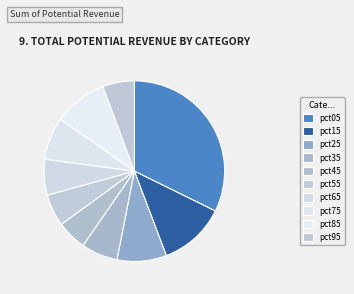

Is pct45 the majority of the pie?

No